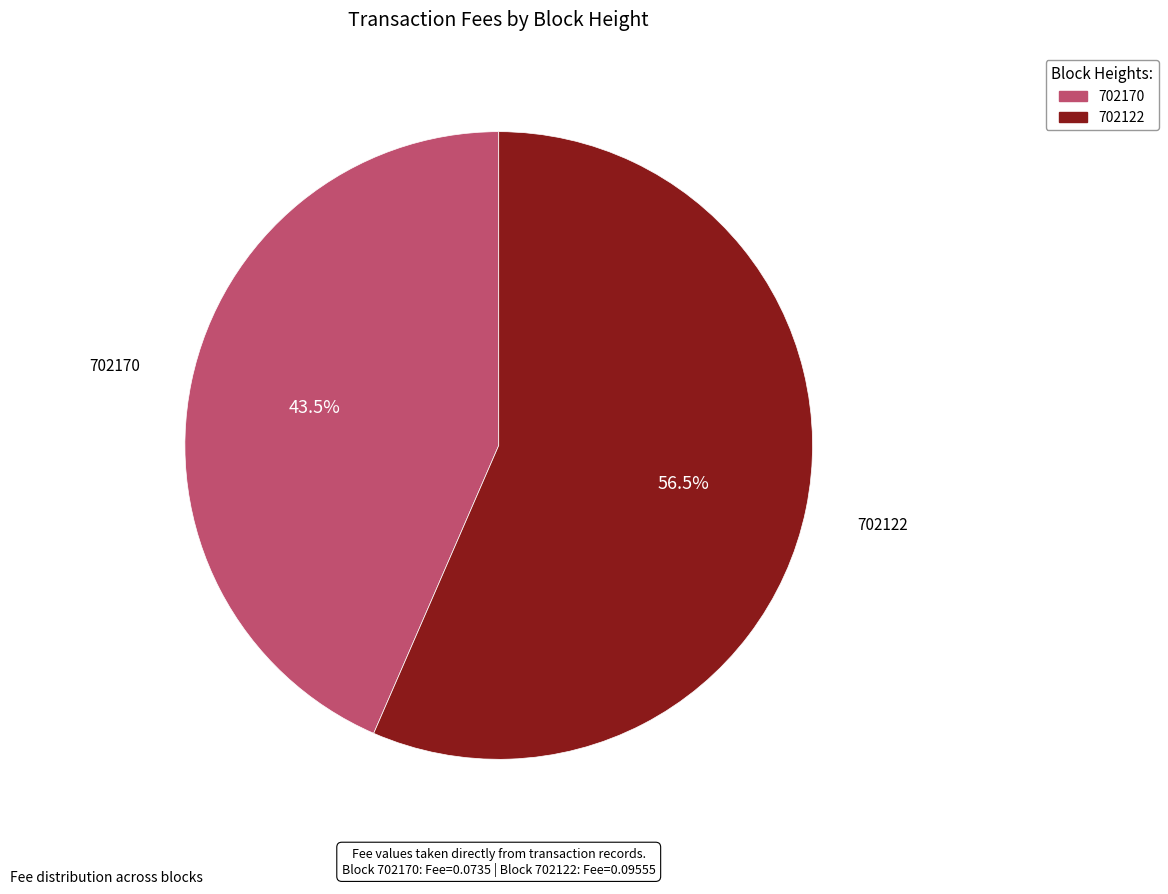

To the nearest percent, what is the difference between the 702170 and 702122 slice percentages?

13%